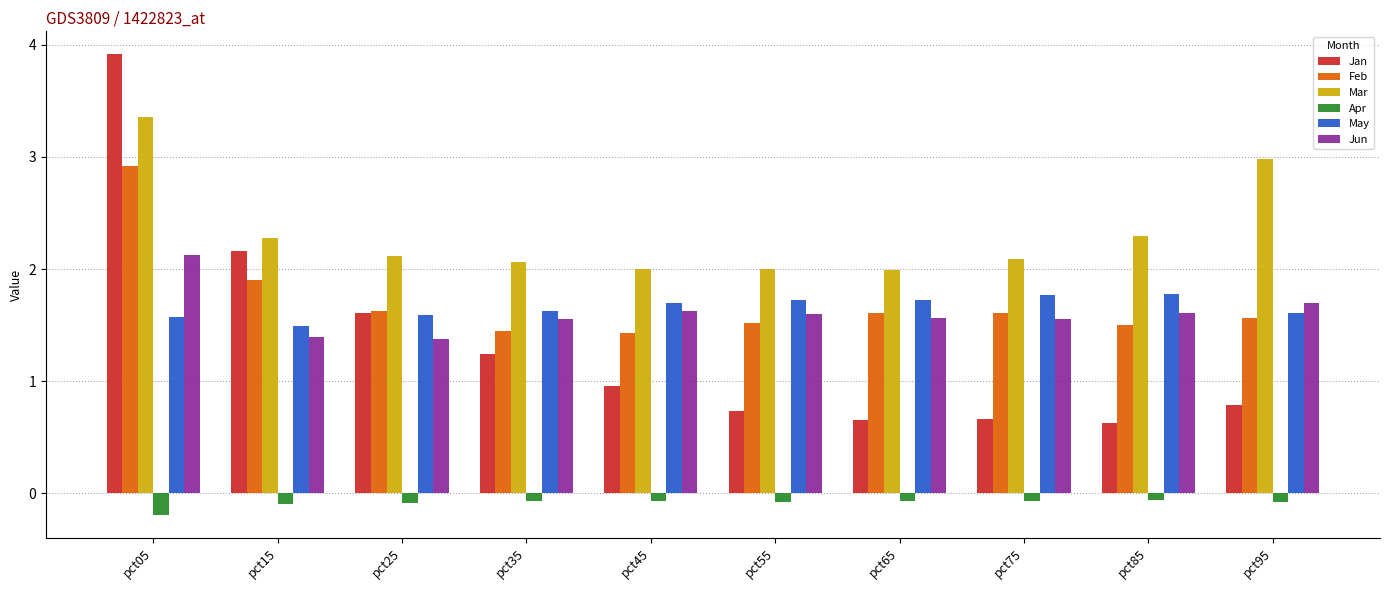

Is the value of Mar at pct35 greater than the value of Jun at pct65?

Yes